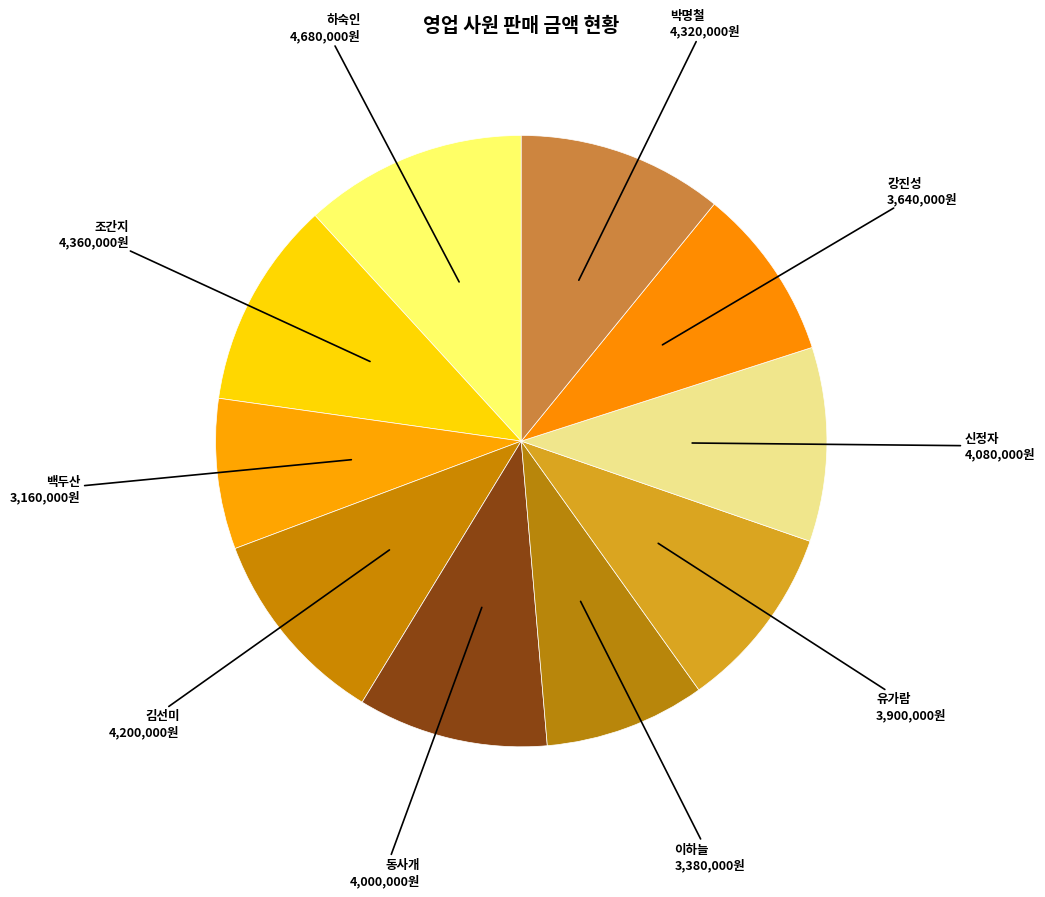

How many slices are in this pie chart?

10